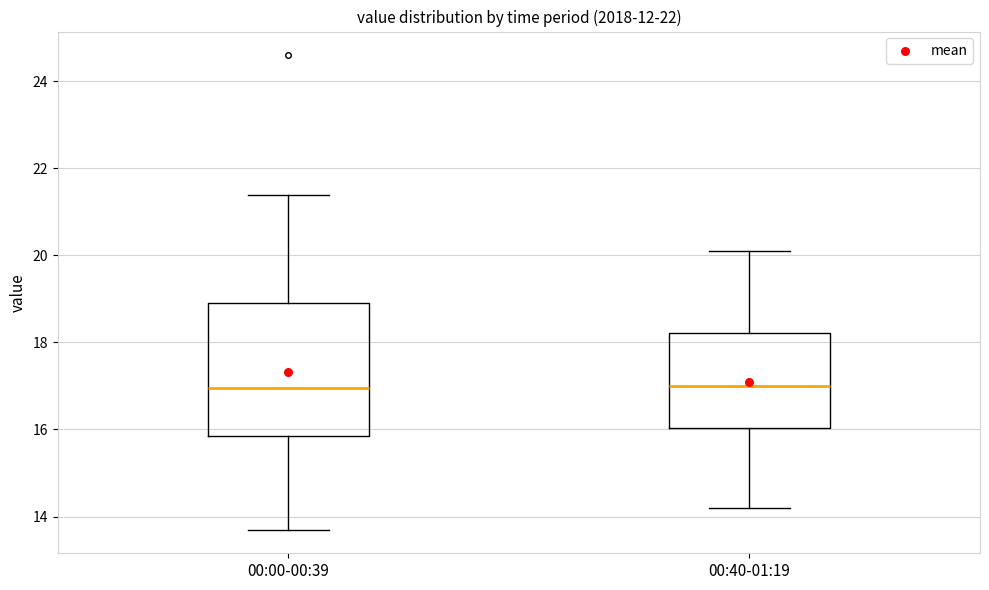

Where is the lower edge of the box for 00:00-00:39 on the y-axis? The values are not printed on the chart, so give them approximately, as read against the axis.

15.8